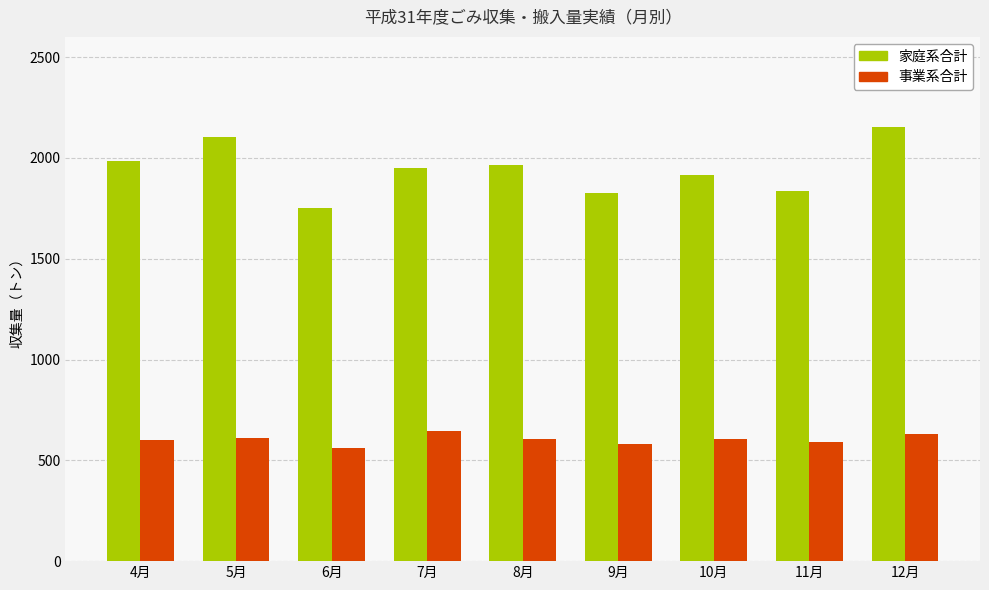

How many bars are there in total?

18